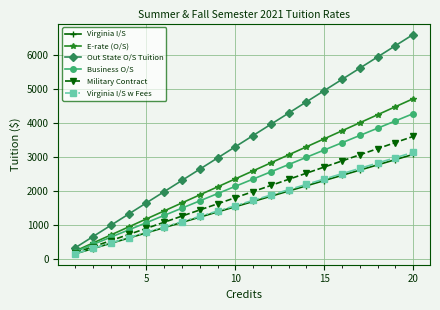

What is the value of the Virginia I/S point at the 20th from the left?

3080.0